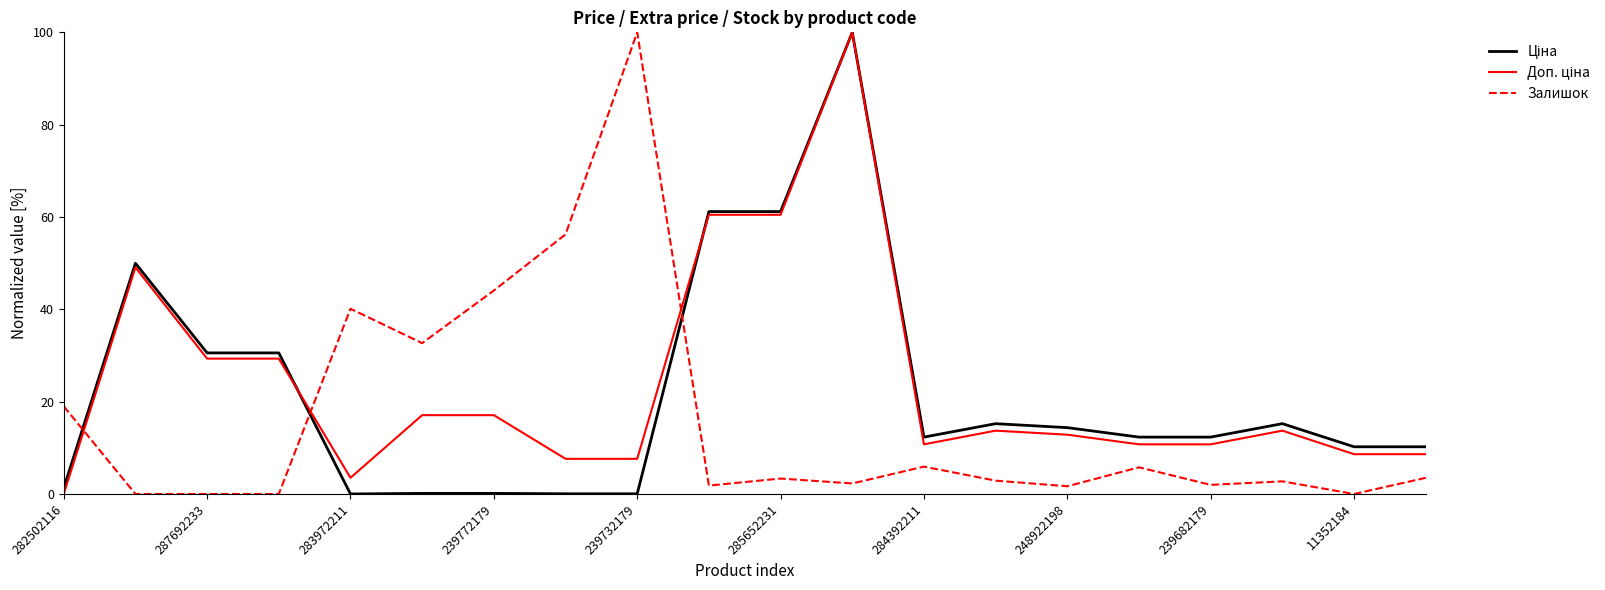

What is the maximum value shown in the chart?

100.0